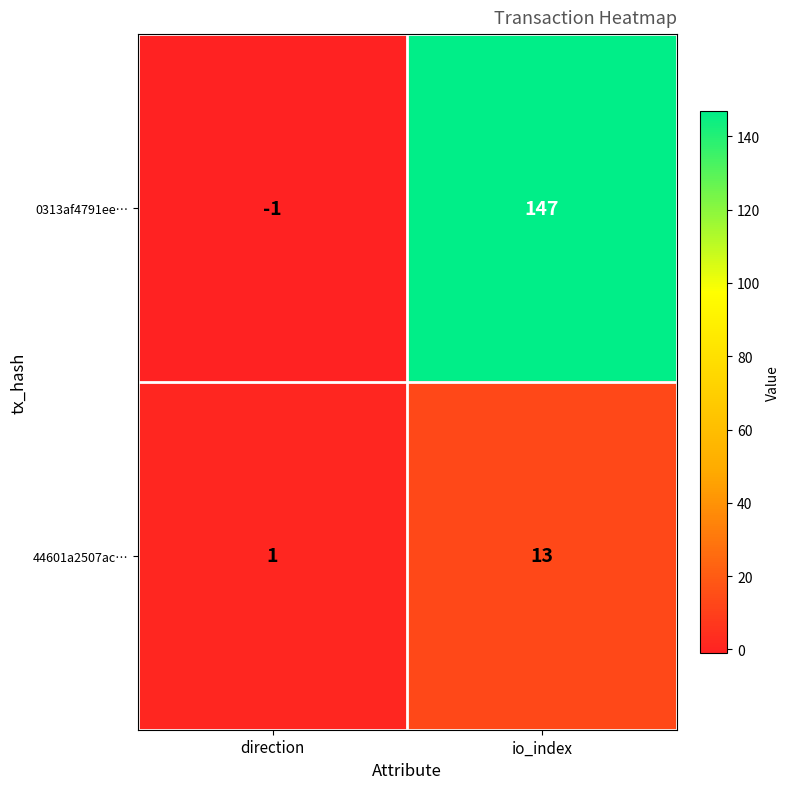

What is the greatest value displayed?

147